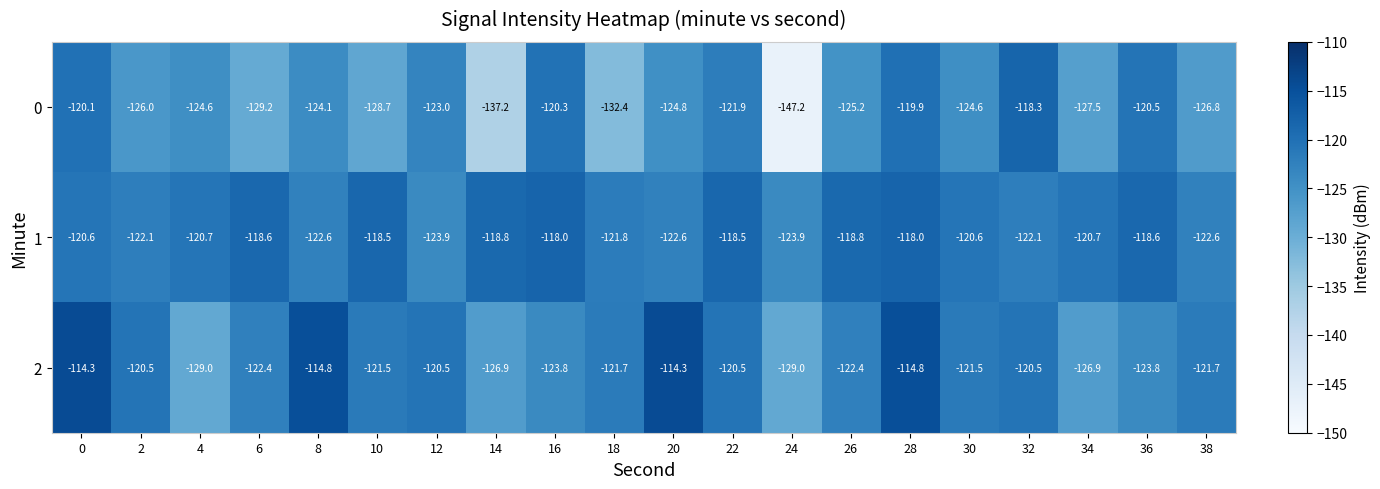

What is the difference between the maximum and minimum values in the 0 series?

28.9